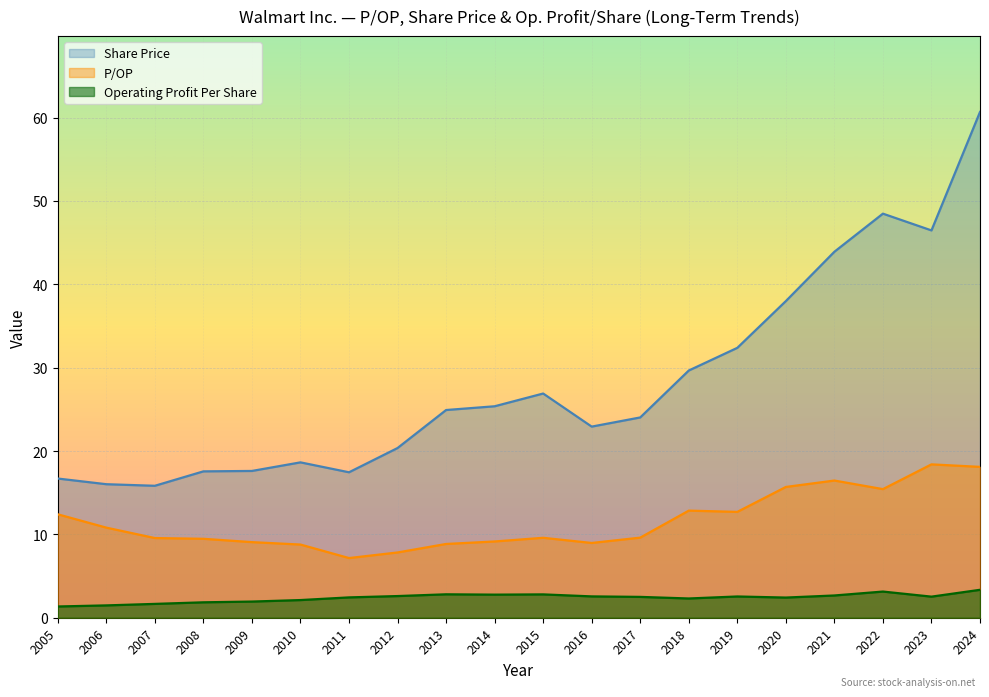

Where is the first local minimum for P/OP?

2011